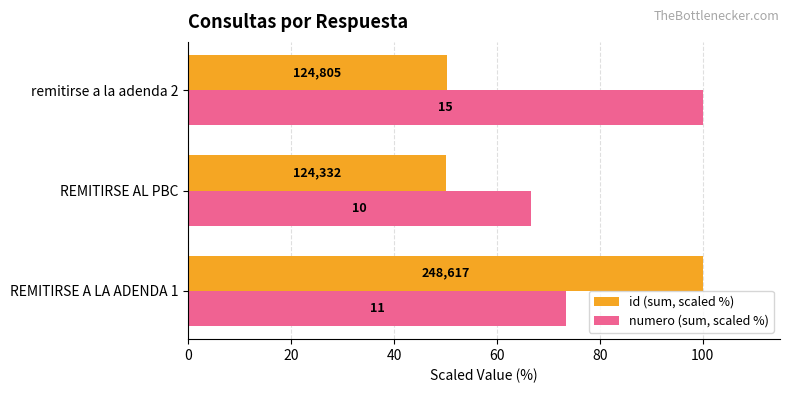

What are all the series names shown in the legend?

id (sum, scaled %), numero (sum, scaled %)